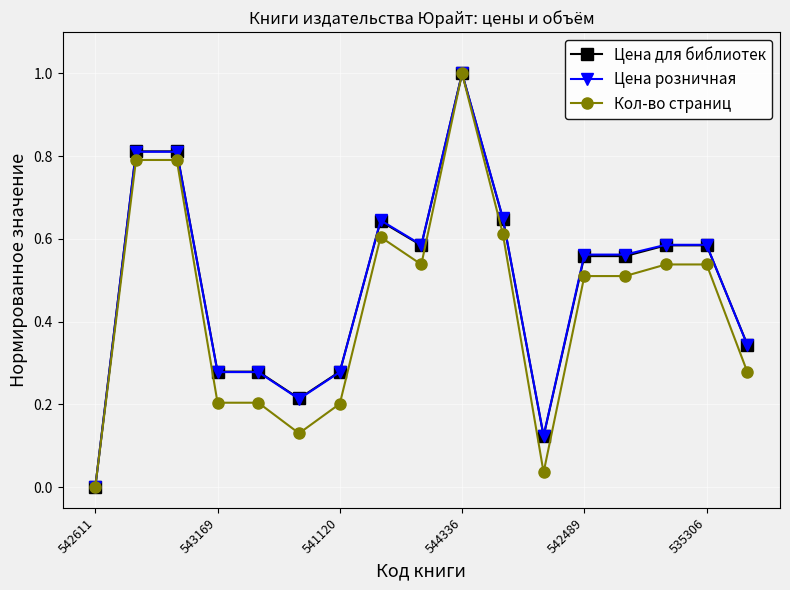

Does the chart display data point markers on the line(s)?

Yes